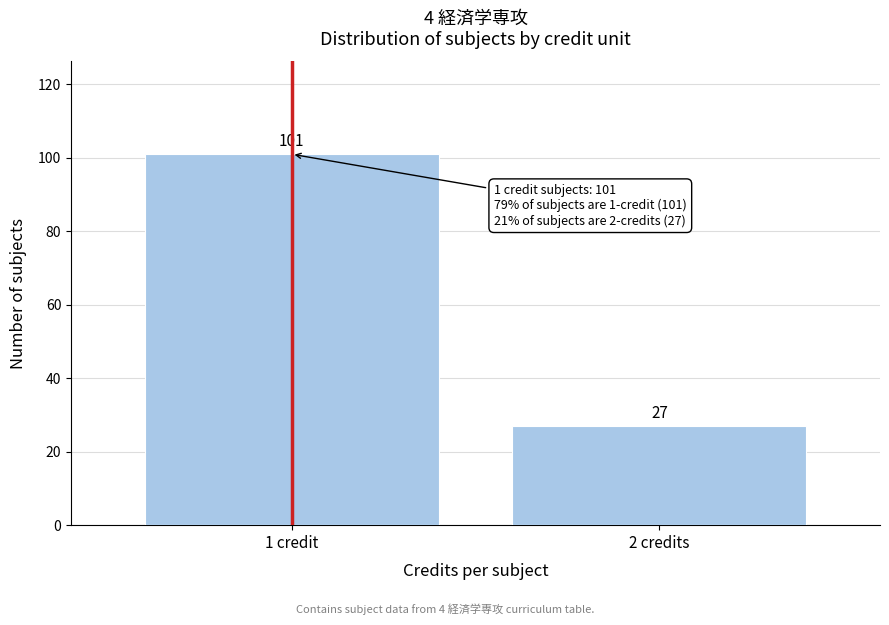

Reading left to right, extract all data points from this chart.

101	27